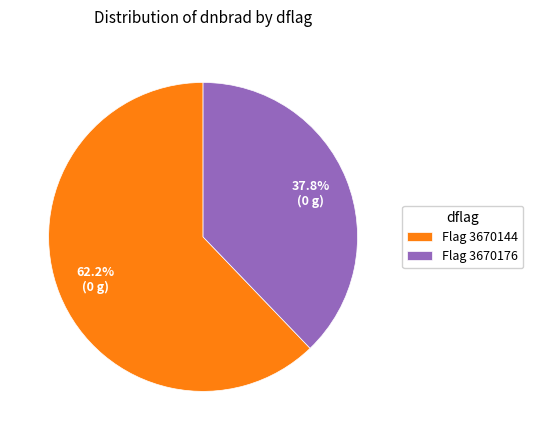

Rank the categories by value from lowest to highest.

Flag 3670176, Flag 3670144